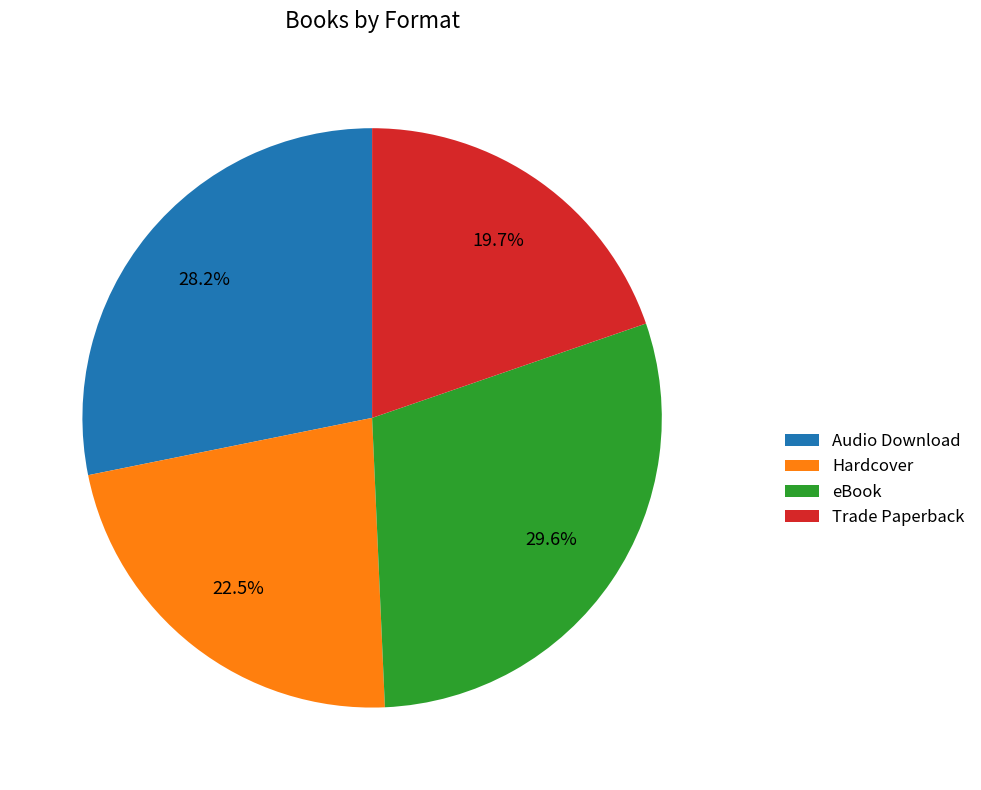

How many segments does this pie chart have?

4